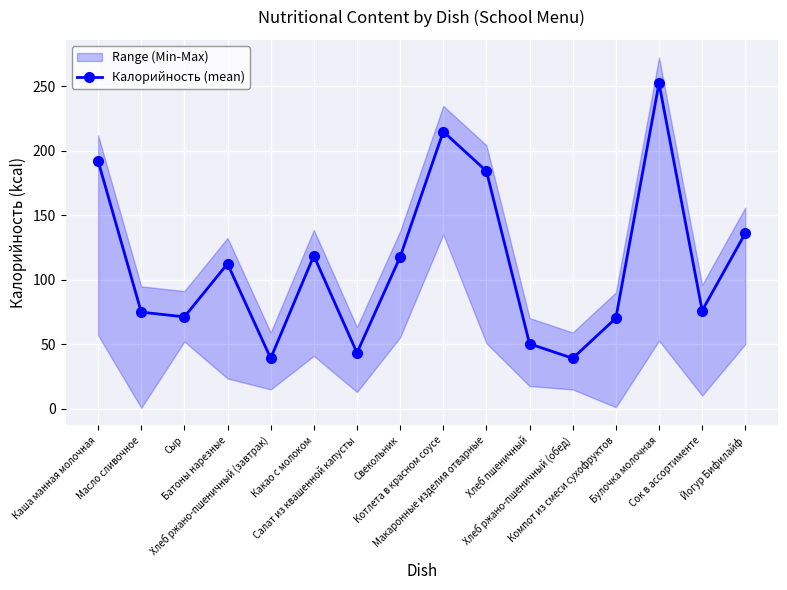

What position from the left is Свекольник?

8